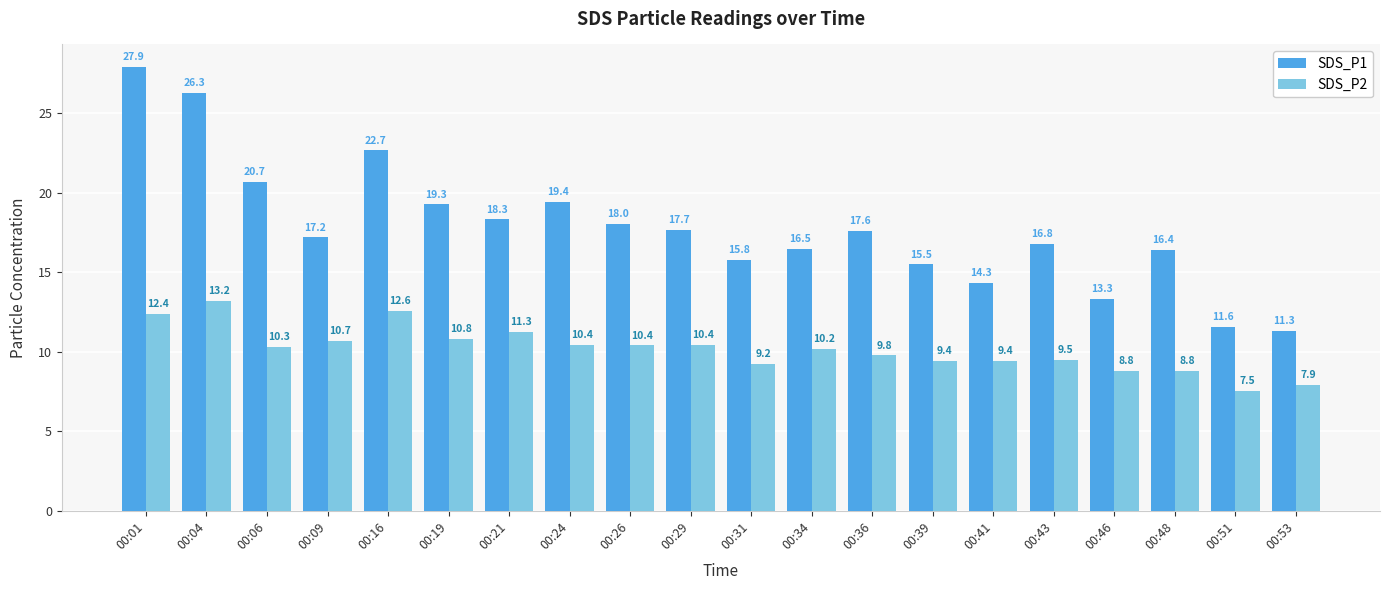

What is the total value across all series at 00:26?

28.4